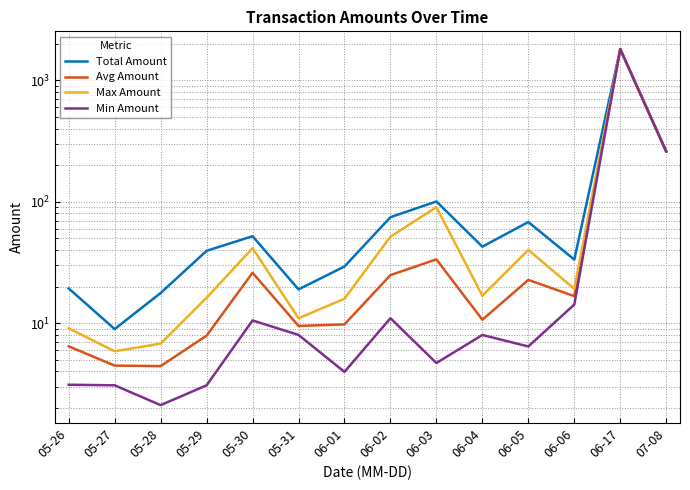

What are all the series names shown in the legend?

Total Amount, Avg Amount, Max Amount, Min Amount